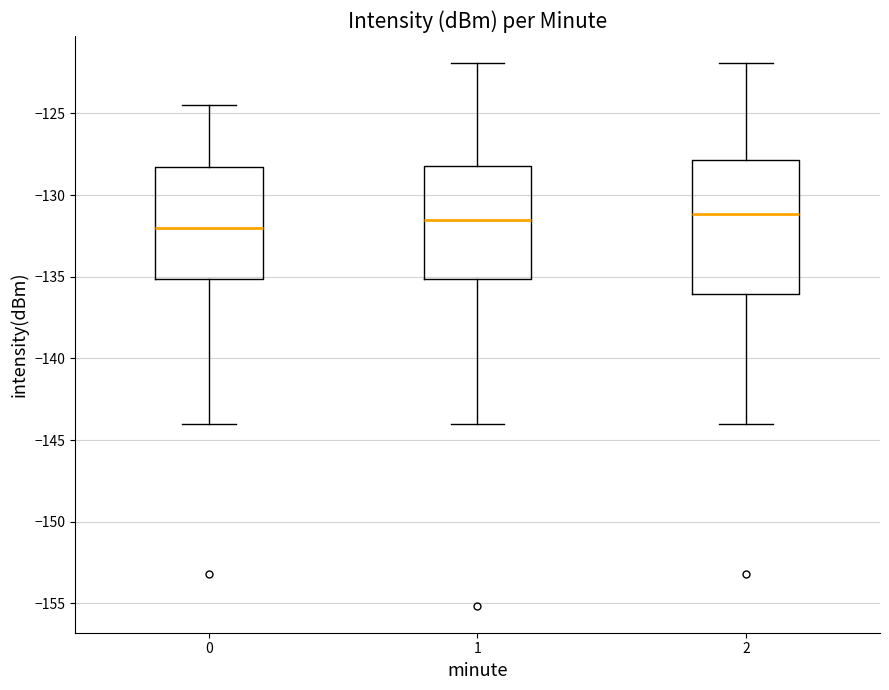

Comparing the boxes themselves (not the whiskers), which one is the tallest?

2